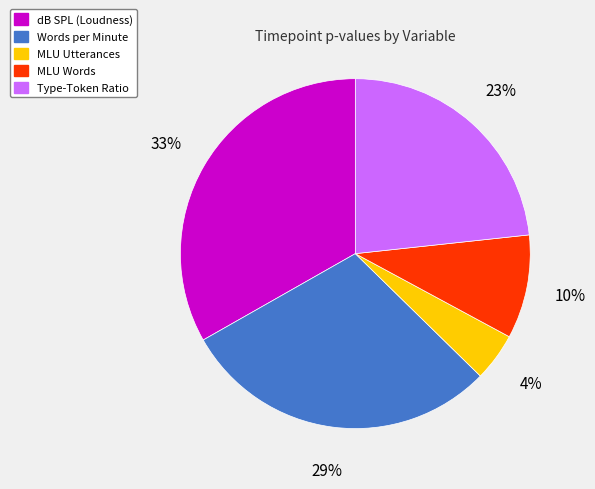

What is the largest slice in the pie chart?

dB SPL (Loudness)